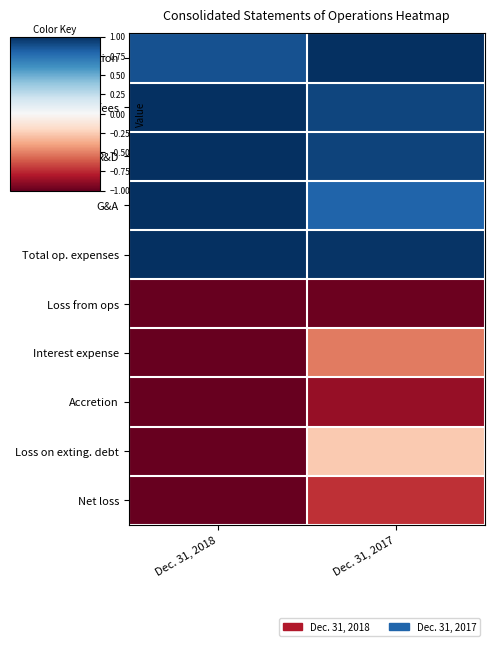

Which has a higher value, Dec. 31, 2017 or Dec. 31, 2018?

Dec. 31, 2017